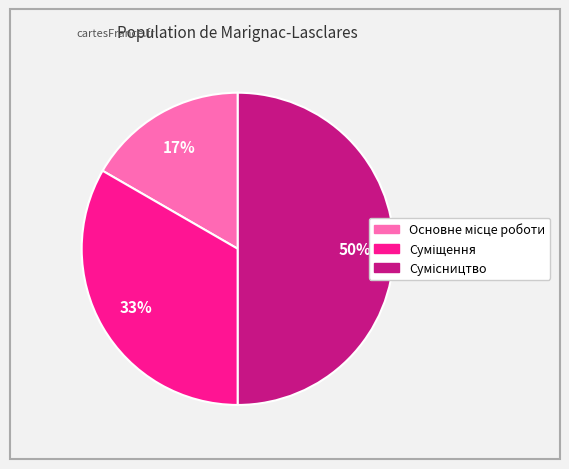

To the nearest percent, what is the difference between the largest and smallest slice percentages?

33%